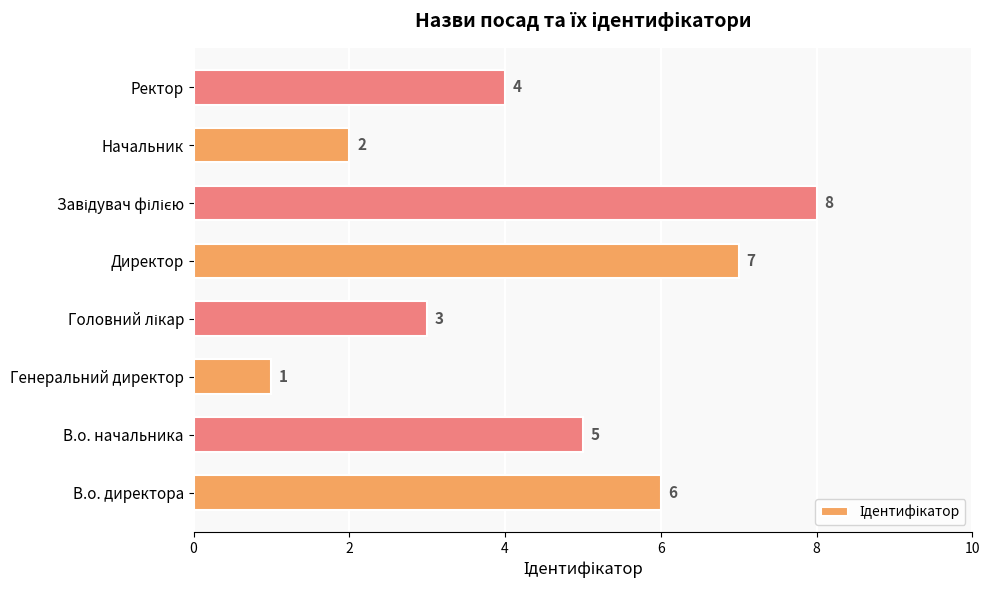

How many values are between 3 and 7?

5